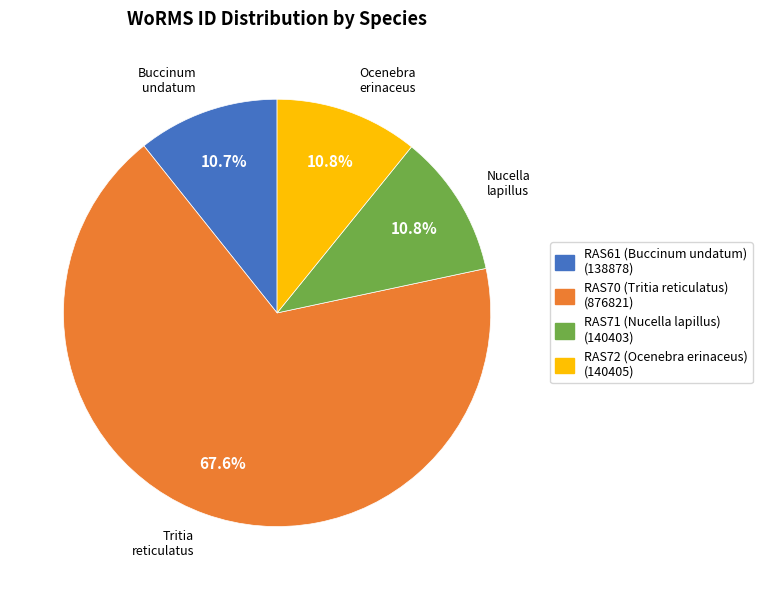

Is there any slice that represents more than half of the pie?

Yes